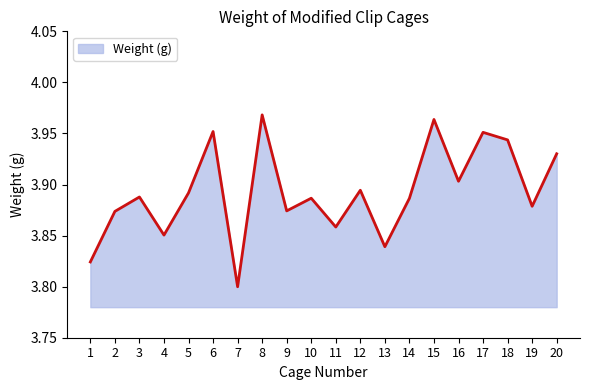

Which label corresponds to the smallest value in the chart?

7